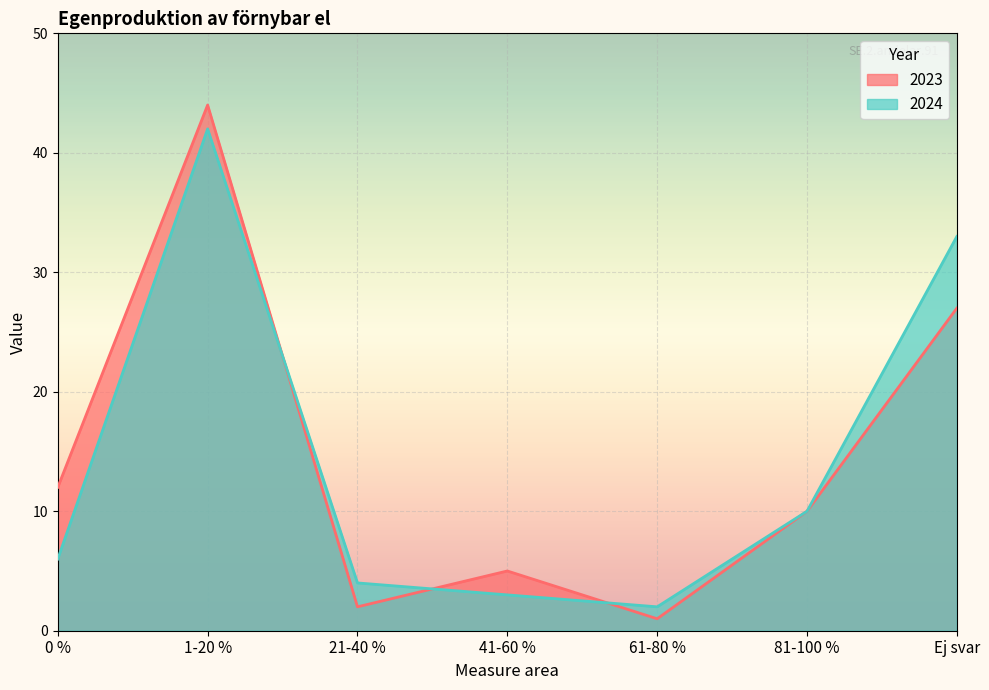

How many data points does each series have?

7